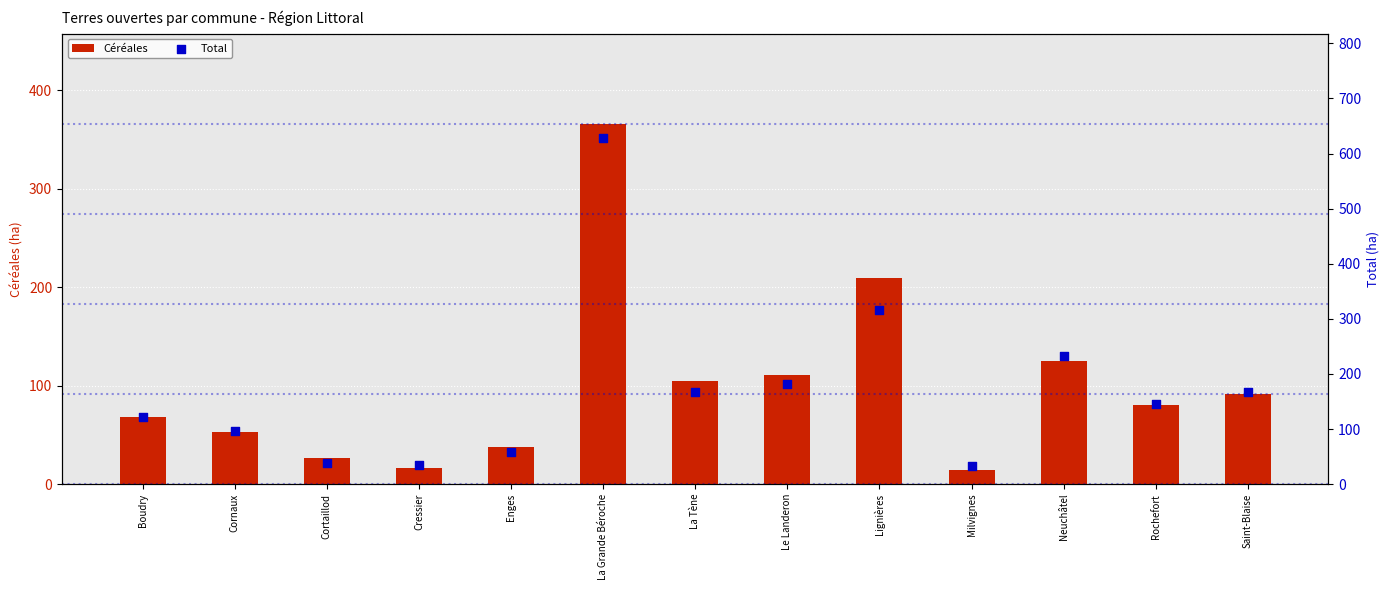

Which series reaches the minimum Y coordinate?

Céréales